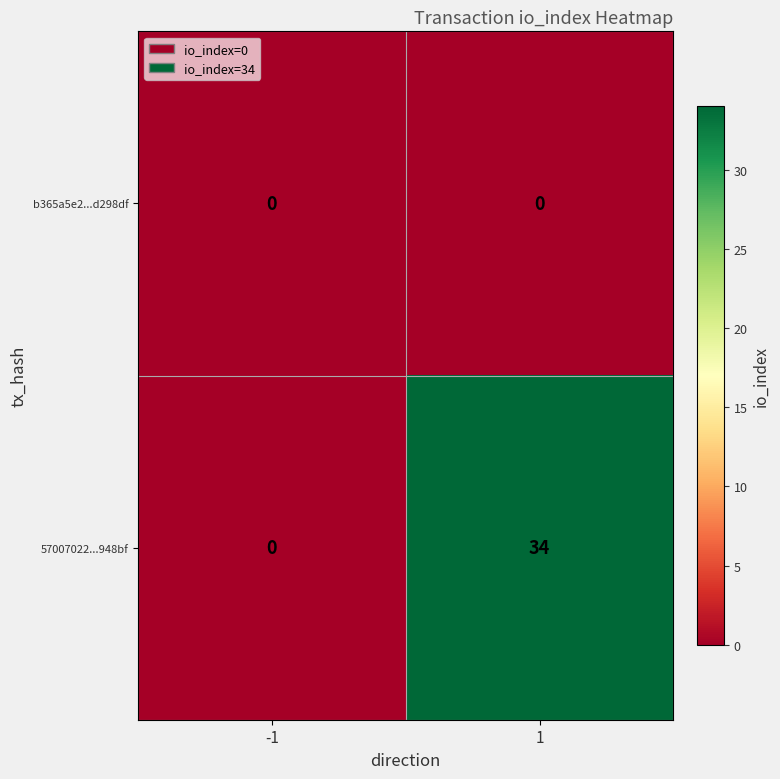

Reading left to right, list all the values displayed in this chart.

b365a5e2...d298df: -1=0	1=0
57007022...948bf: -1=0	1=34